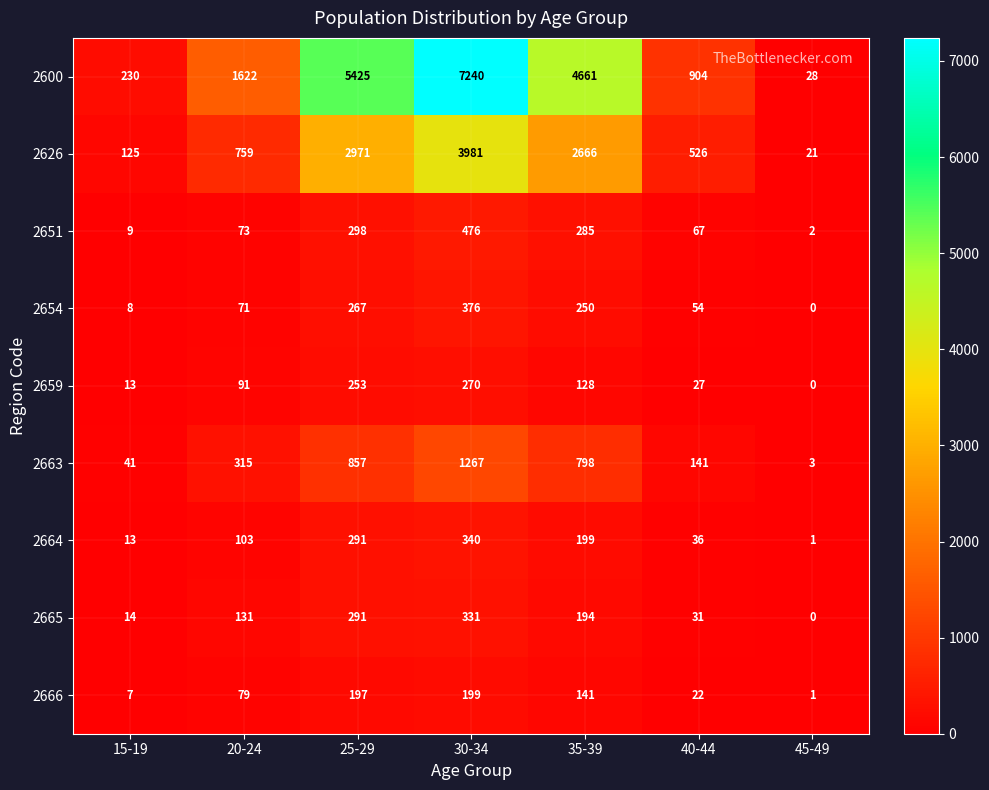

At which category is the sum across all series the highest?

30-34